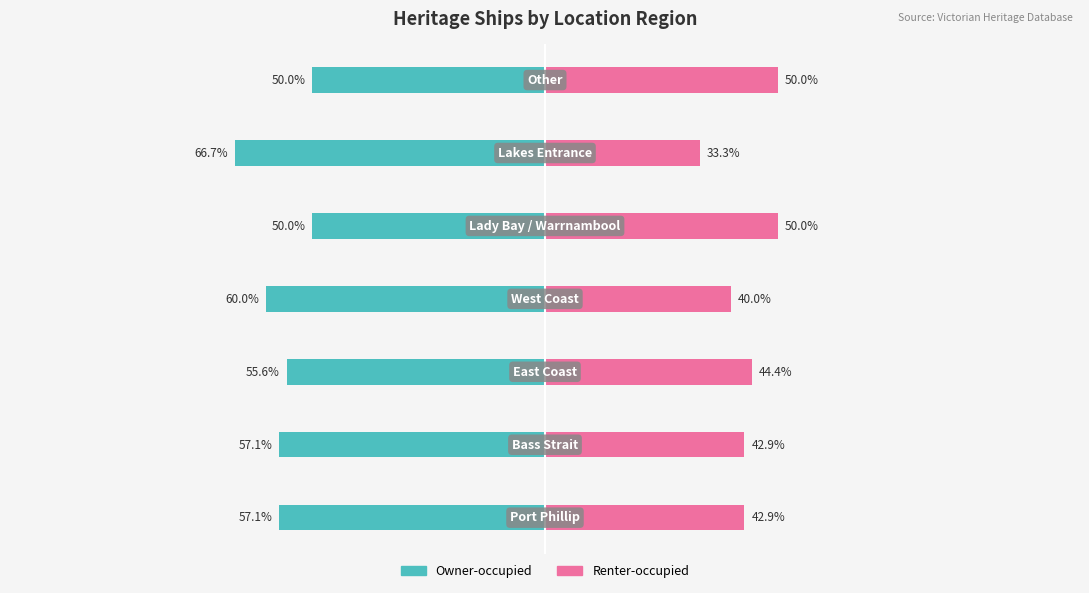

At which category is the sum across all series the highest?

4